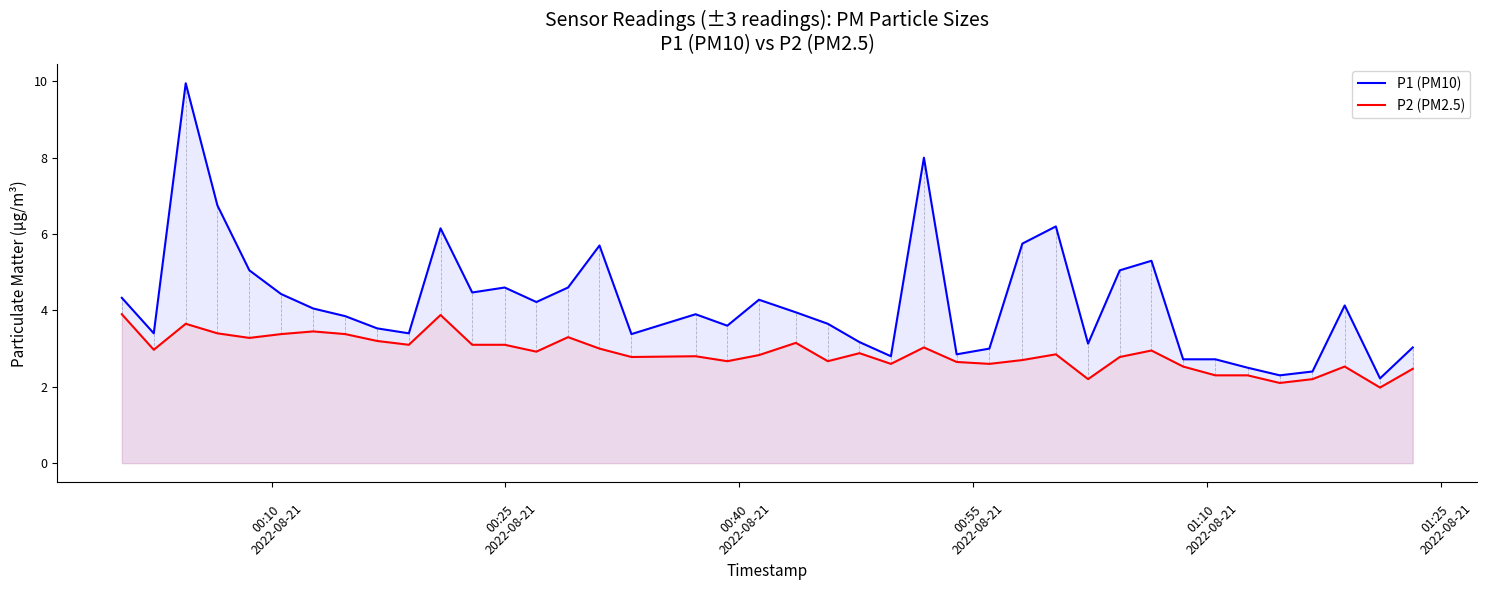

What is the difference between the maximum and minimum values in the P1 (PM10) series?

7.7